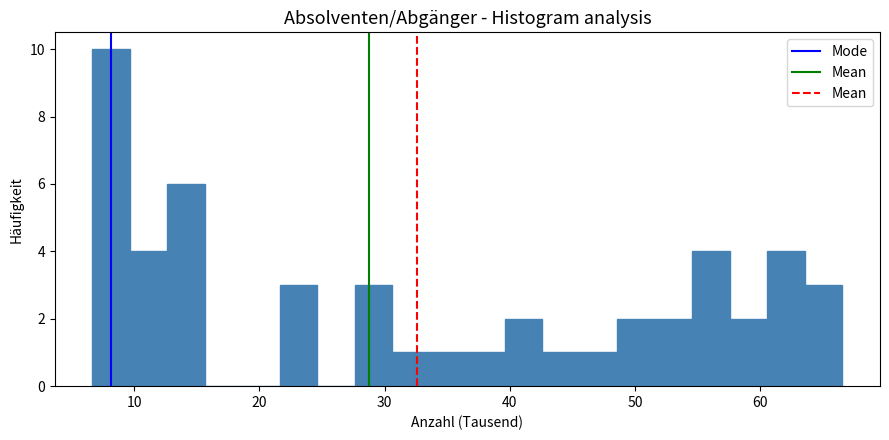

Around what value on the x-axis is the tallest bar? Give the approximate position of its centre, as read against the axis.

8